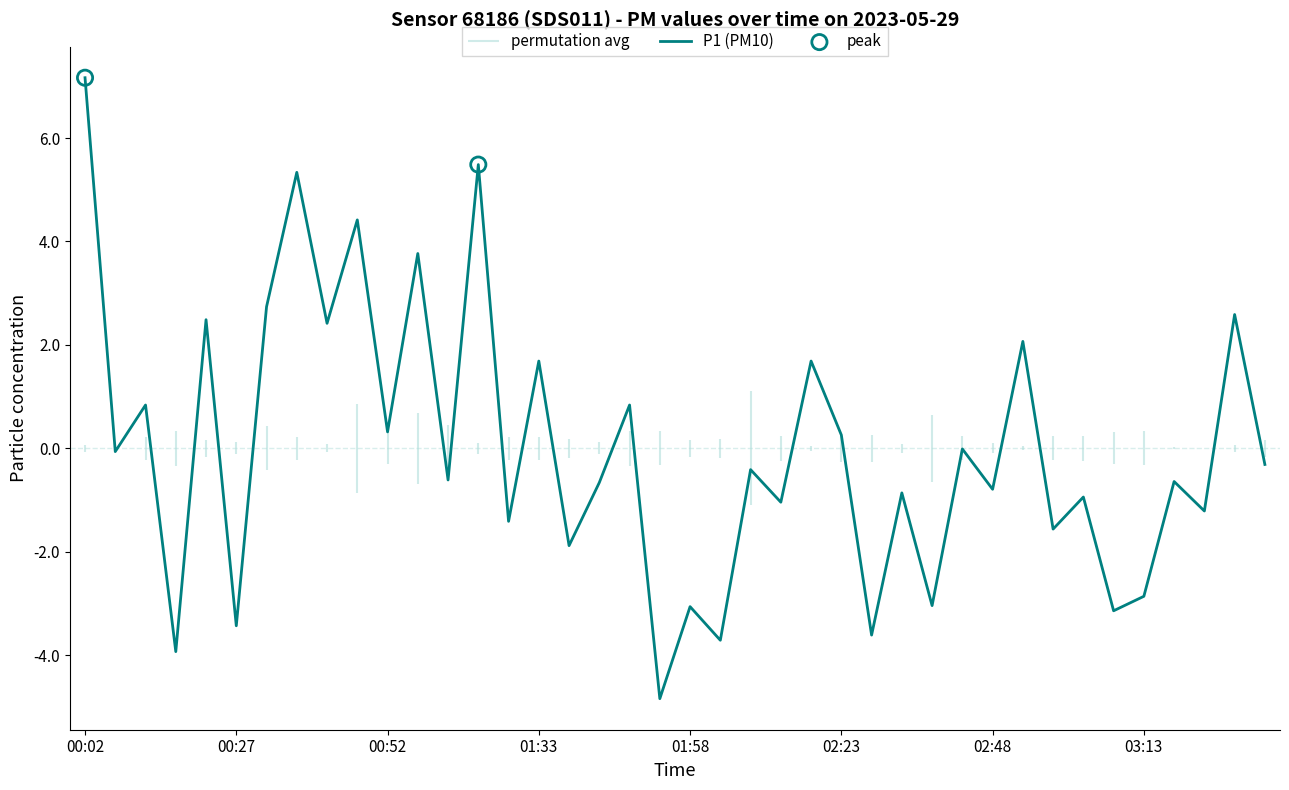

What is the lowest value of the P1 (PM10) series?

-4.8